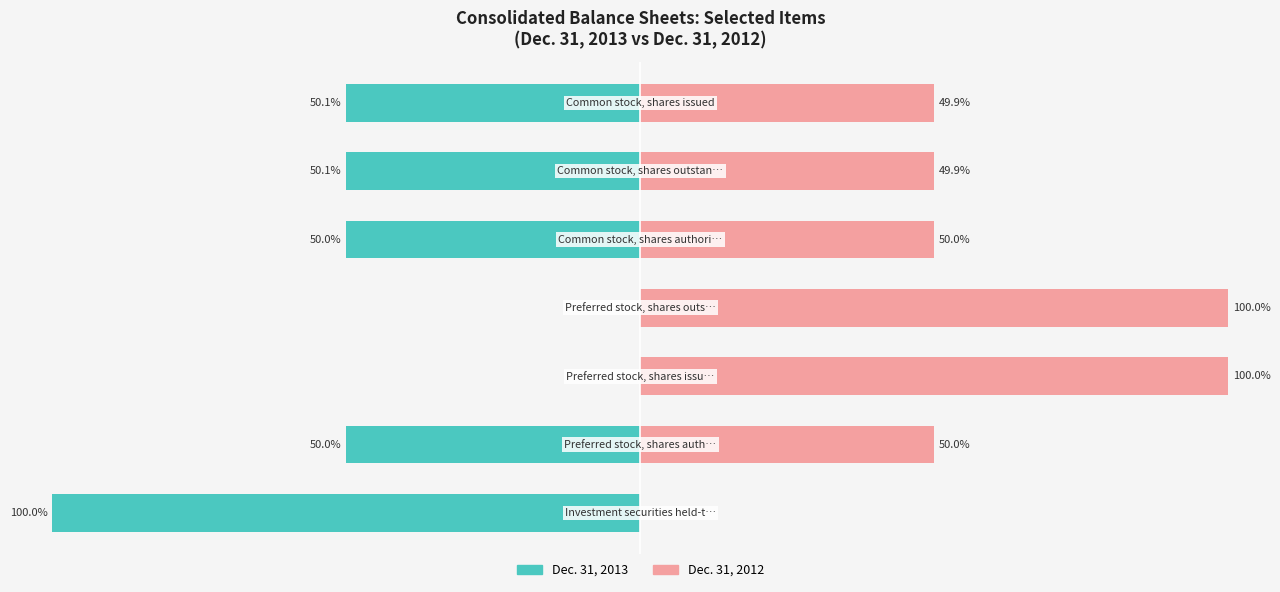

List the labels in order of Dec. 31, 2012 value, smallest first.

0, 5, 6, 1, 4, 2, 3